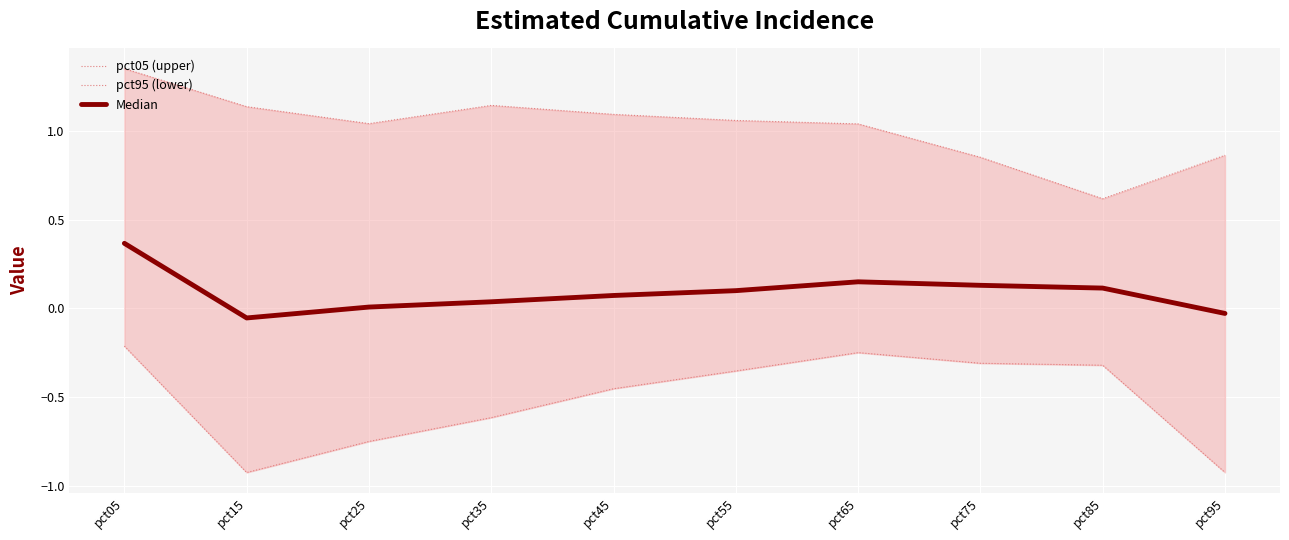

True or false: Median and pct05 (upper) cross at least once.

False